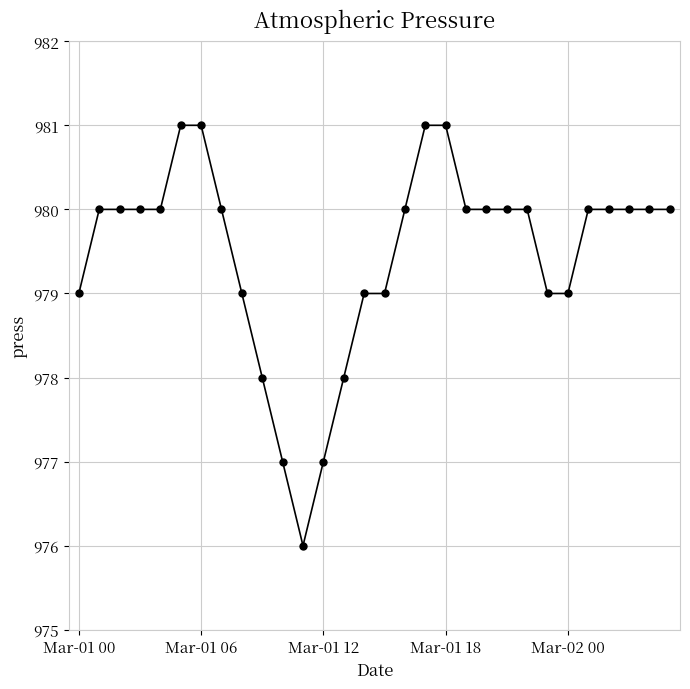

What is the maximum value shown in the chart?

981